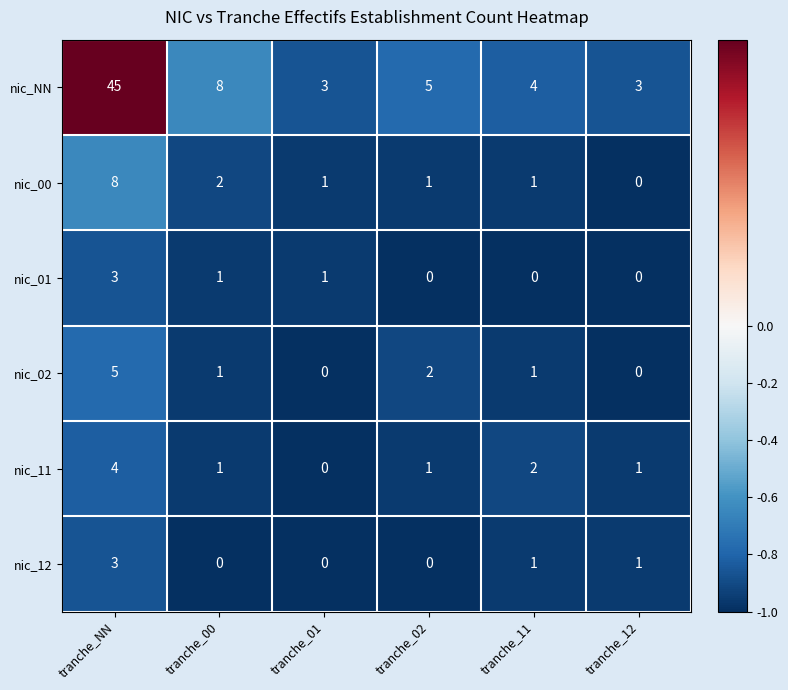

Which series has the widest spread of values?

nic_NN